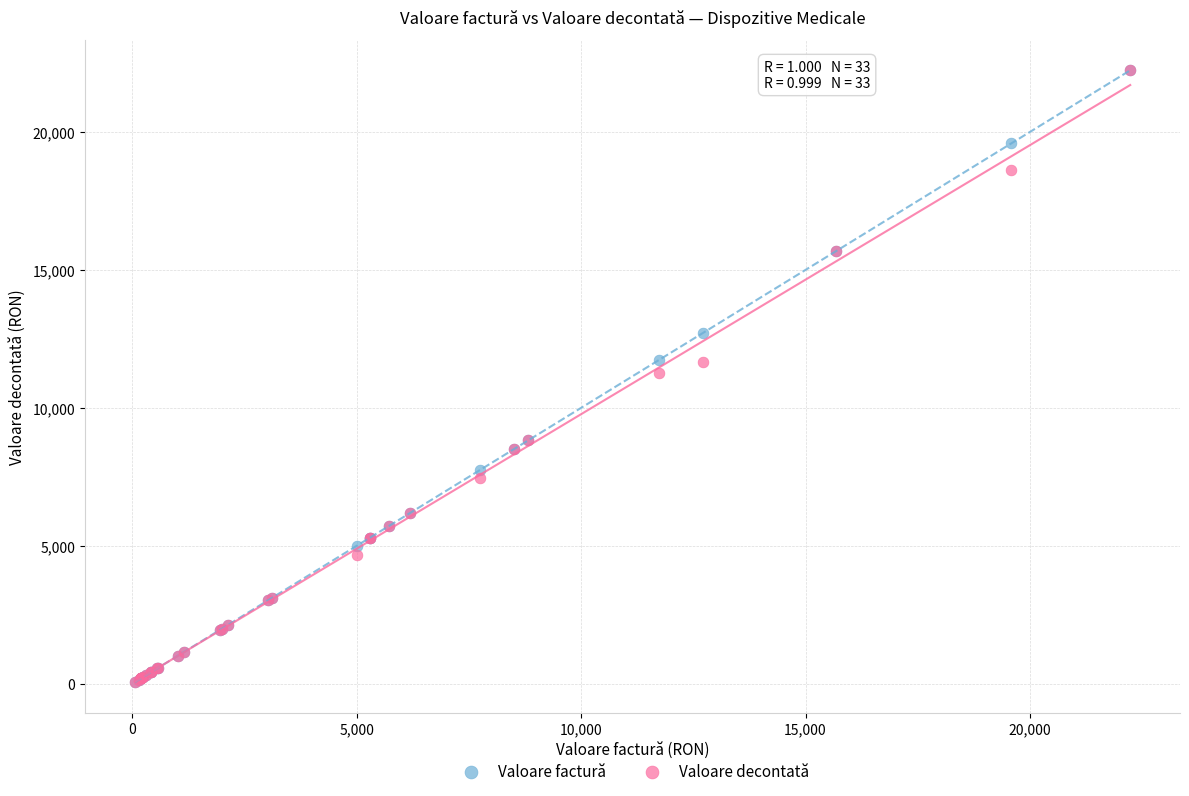

What are all the series names shown in the legend?

Valoare factură, Valoare decontată